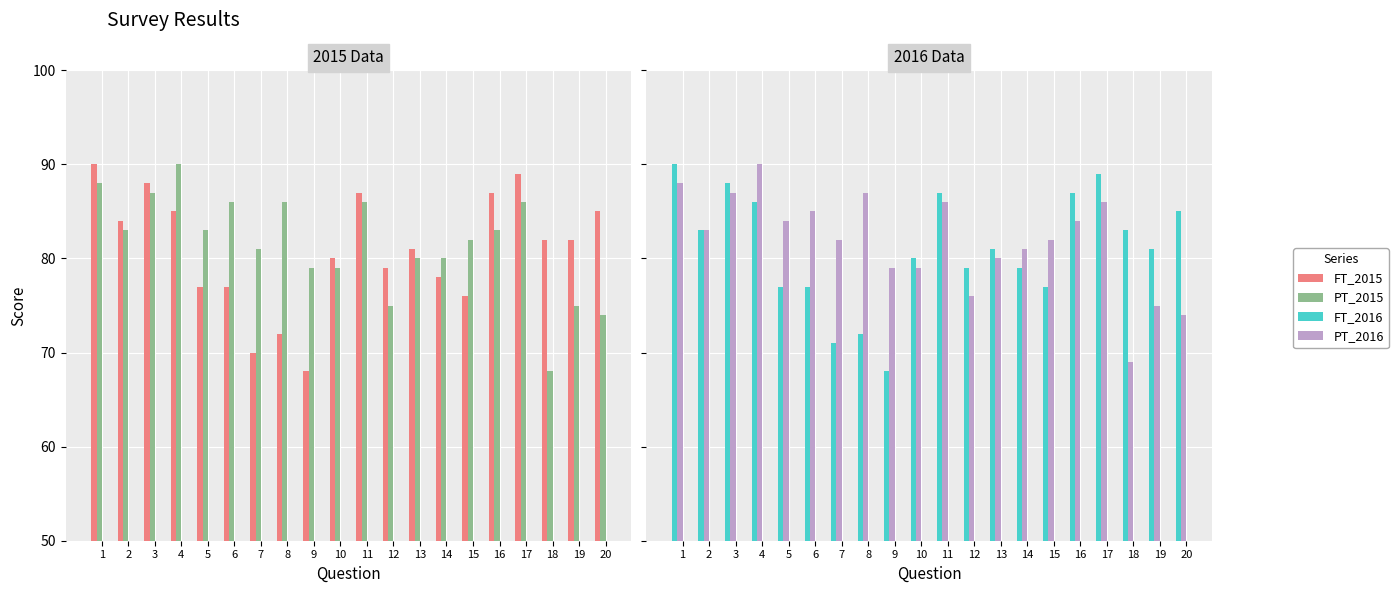

What is the greatest value displayed?

90